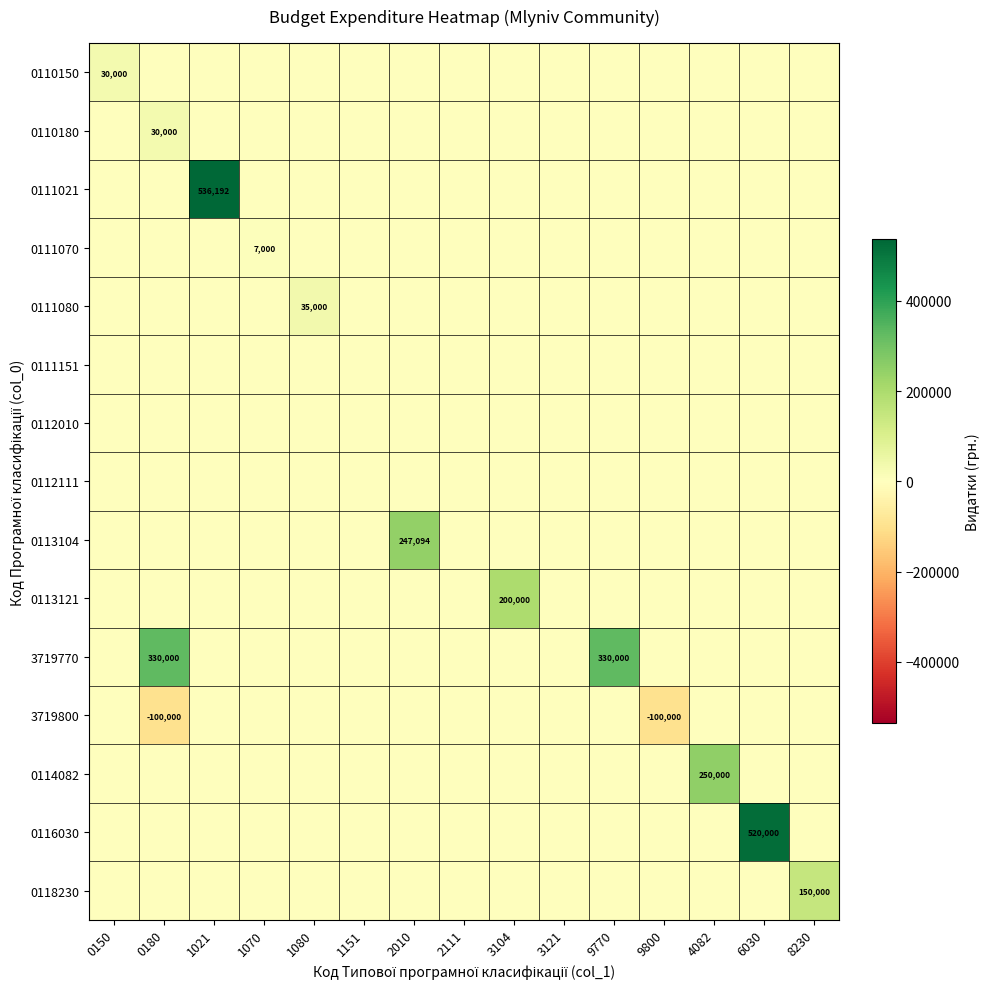

Is it true that 0110180 equals 30000 at 0180?

True